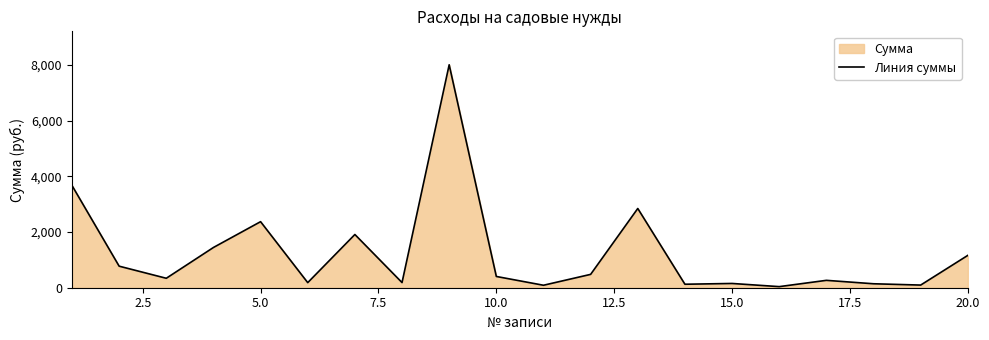

How many interior local valleys (lower than both neighbors) does the data have?

7